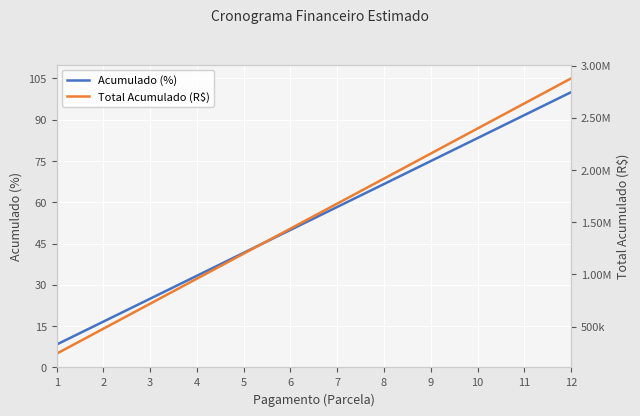

Reading right to left, list all the values displayed in this chart.

Acumulado (%): 100.0	91.7	83.3	75.0	66.6	58.3	50.0	41.6	33.3	25.0	16.7	8.3
Total Acumulado (R$): 2878412.0	2638352.4	2398292.9	2158233.3	1918173.8	1678402.0	1438630.3	1198858.6	959086.9	719315.2	479543.4	239771.7